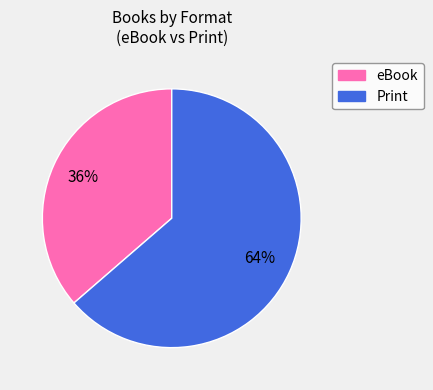

Which category has the biggest portion of the pie?

Print